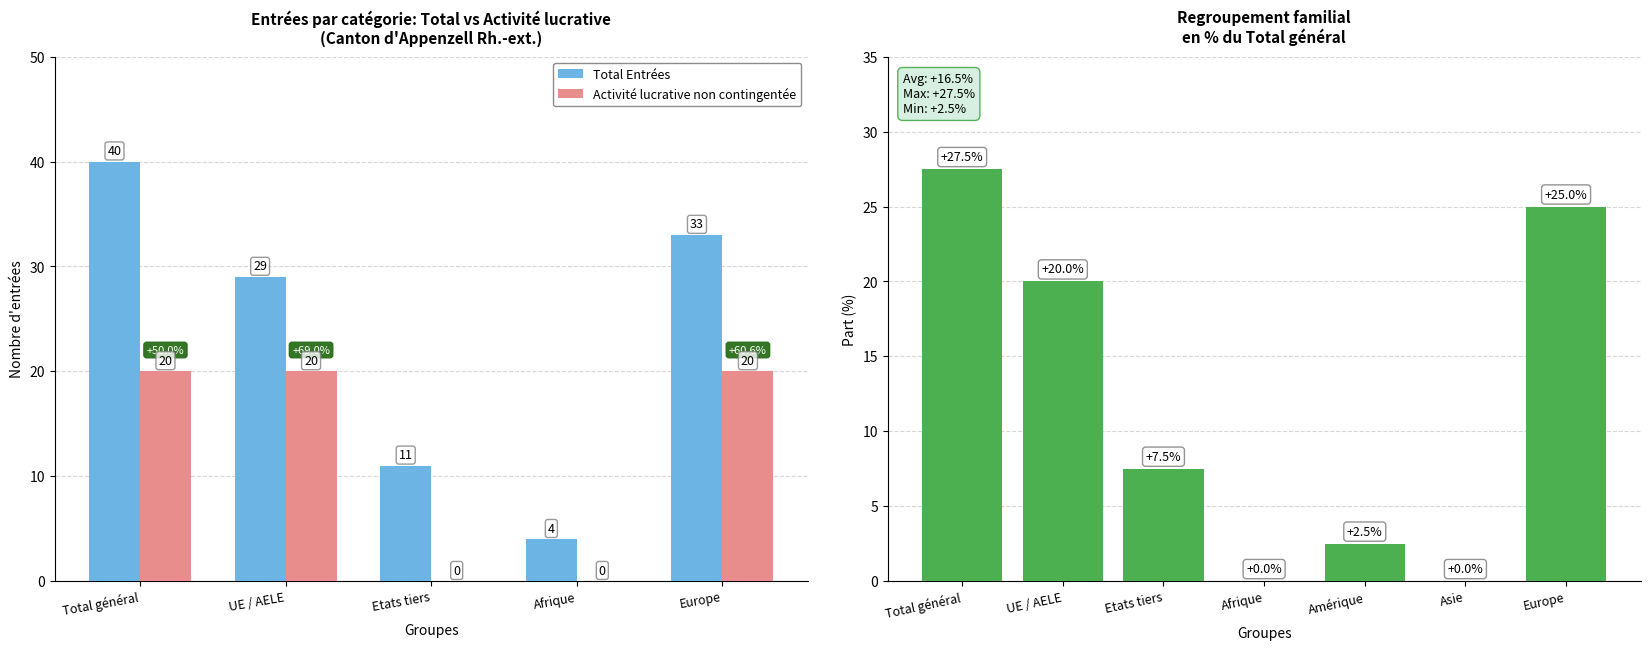

Is it true that Activité lucrative non contingentée equals 26 at Europe?

False